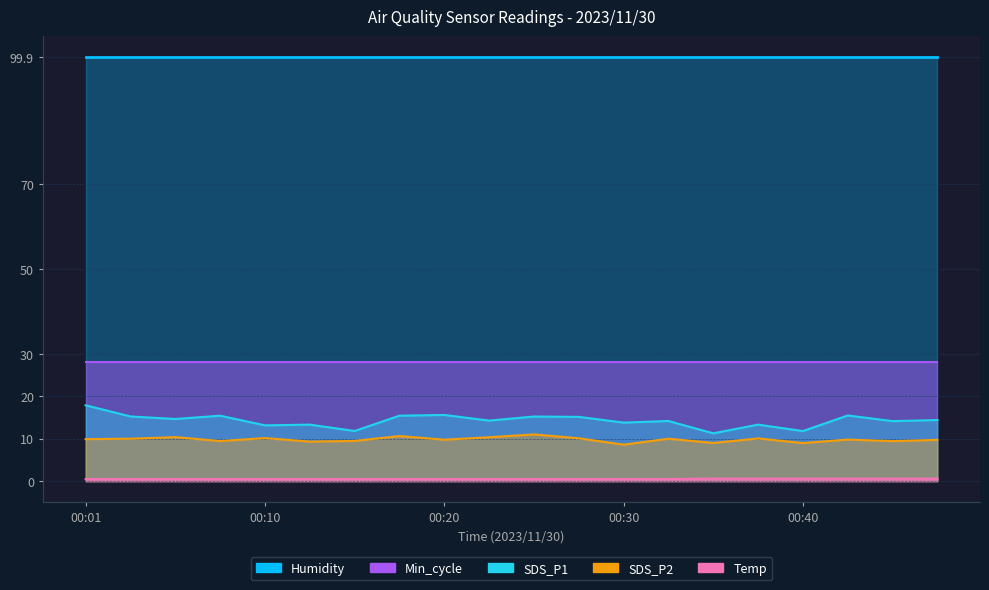

What is the difference between the second highest and minimum values in the SDS_P2 series?

2.0